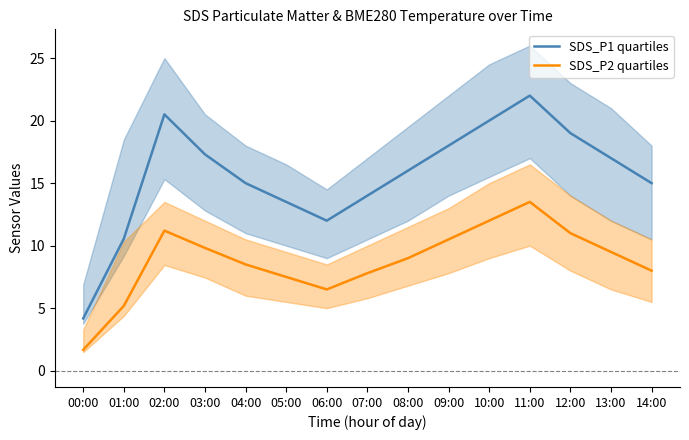

True or false: SDS_P1 quartiles and SDS_P2 quartiles cross at least once.

False